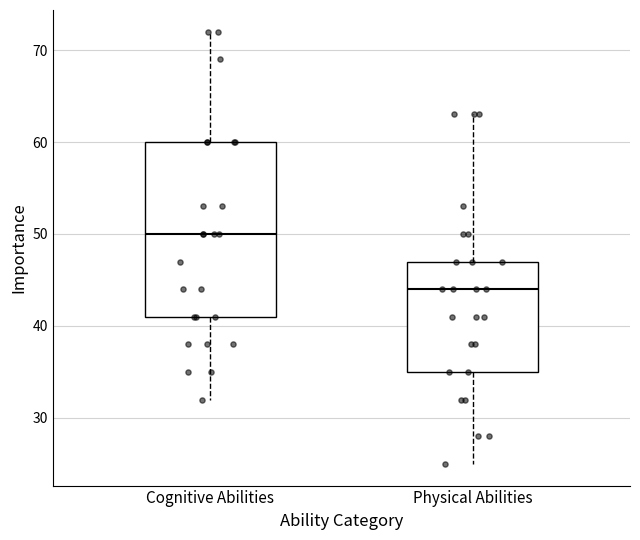

Where is the lower edge of the box for Cognitive Abilities on the y-axis? The values are not printed on the chart, so give them approximately, as read against the axis.

41